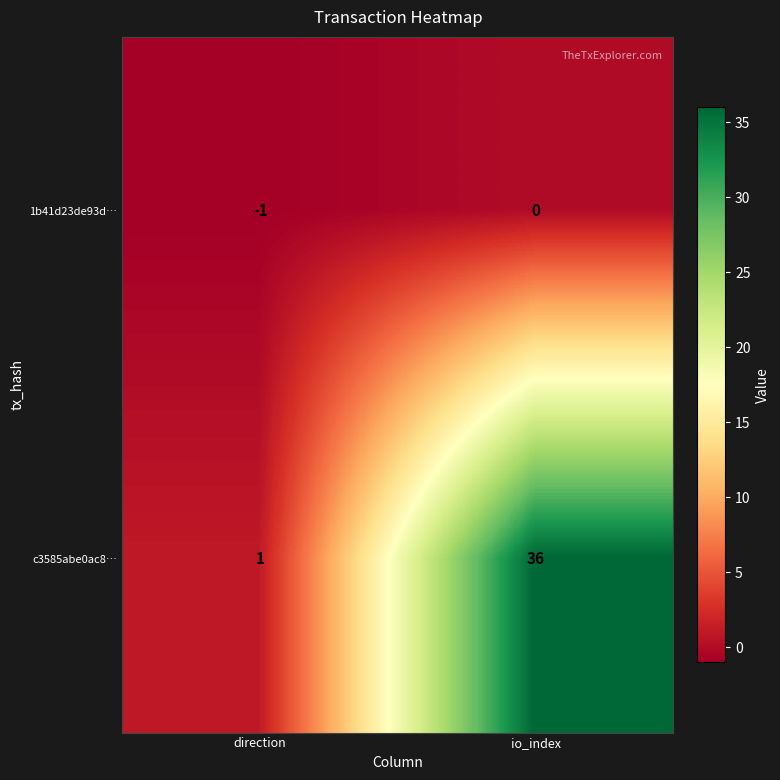

Which label corresponds to the smallest value in the chart?

direction